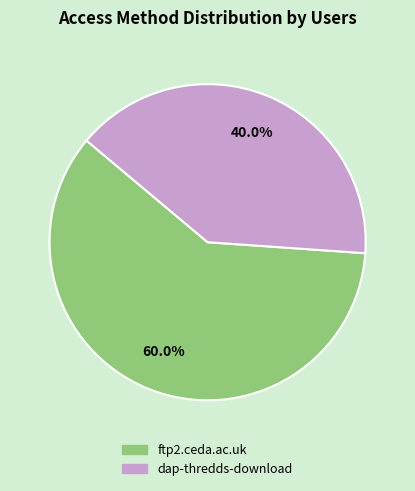

The ftp2.ceda.ac.uk slice represents 60% of the pie. True or false?

True